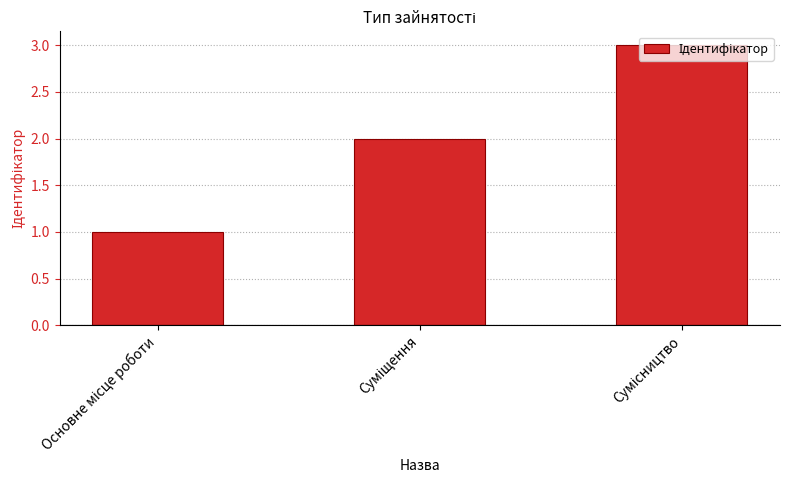

What is the maximum value shown in the chart?

3